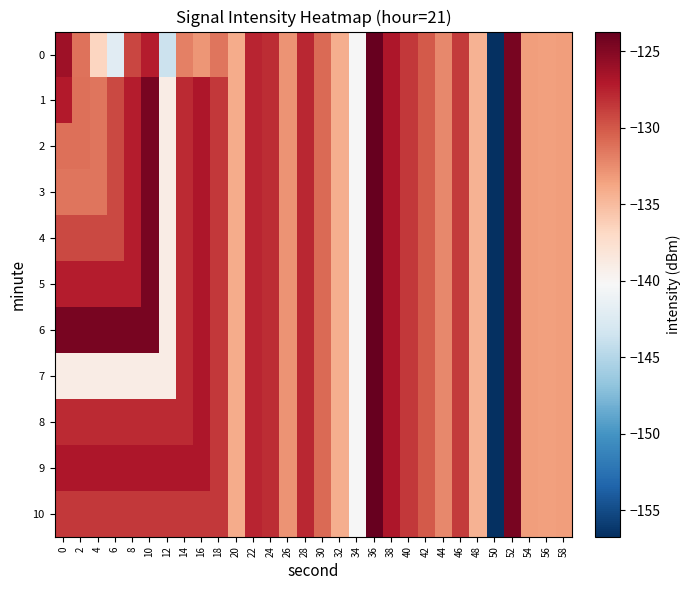

How many distinct data groups are displayed?

11